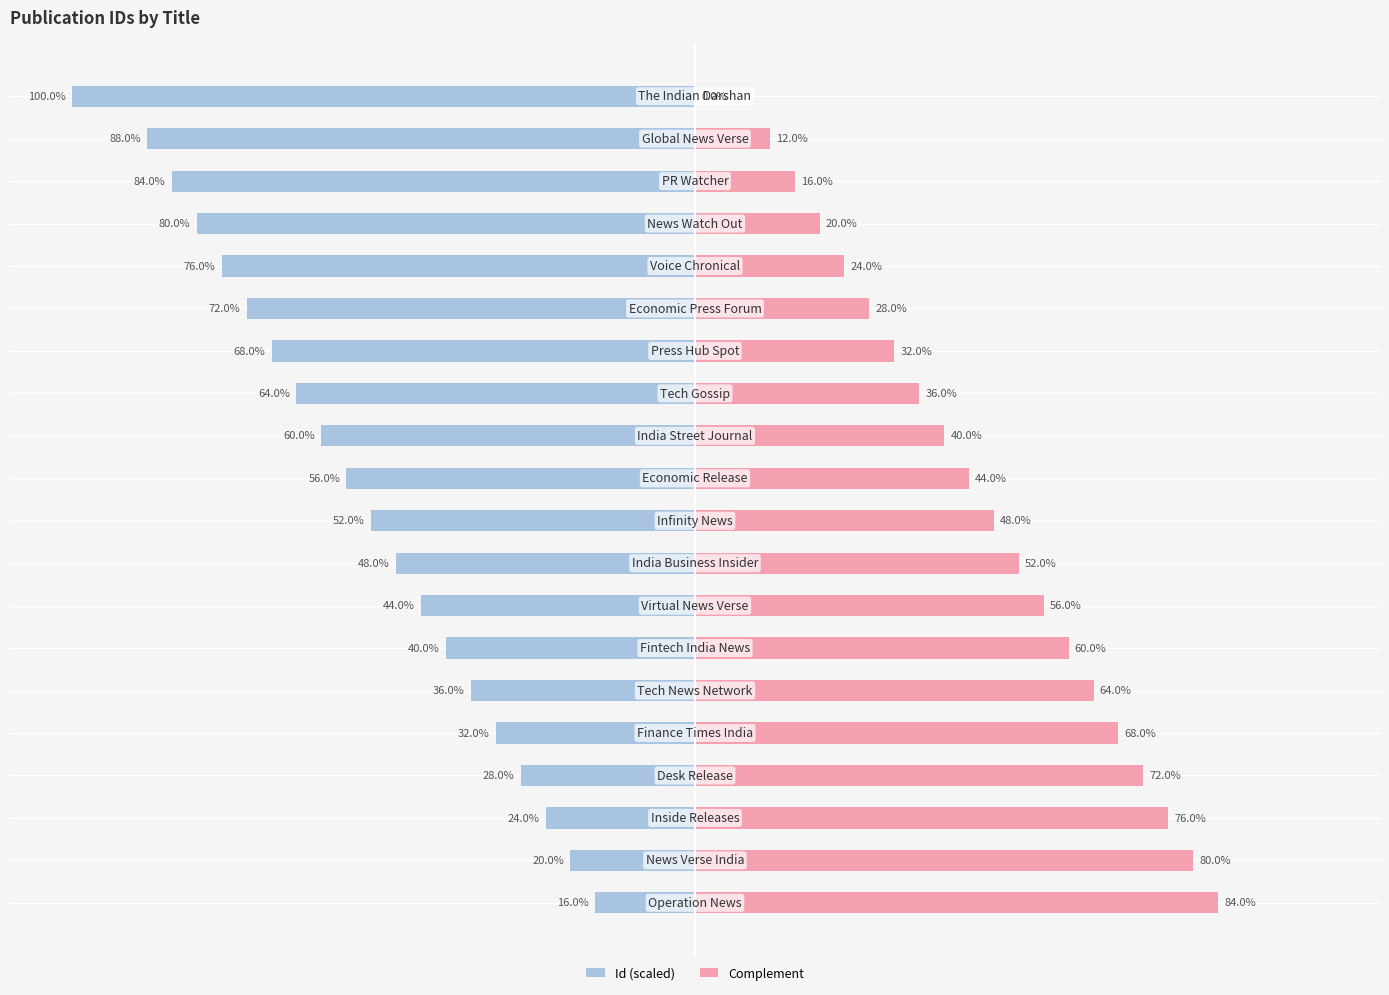

List the labels in order of Id (scaled) value, largest first.

0, 1, 2, 3, 4, 5, 6, 7, 8, 9, 10, 11, 12, 13, 14, 15, 16, 17, 18, 19